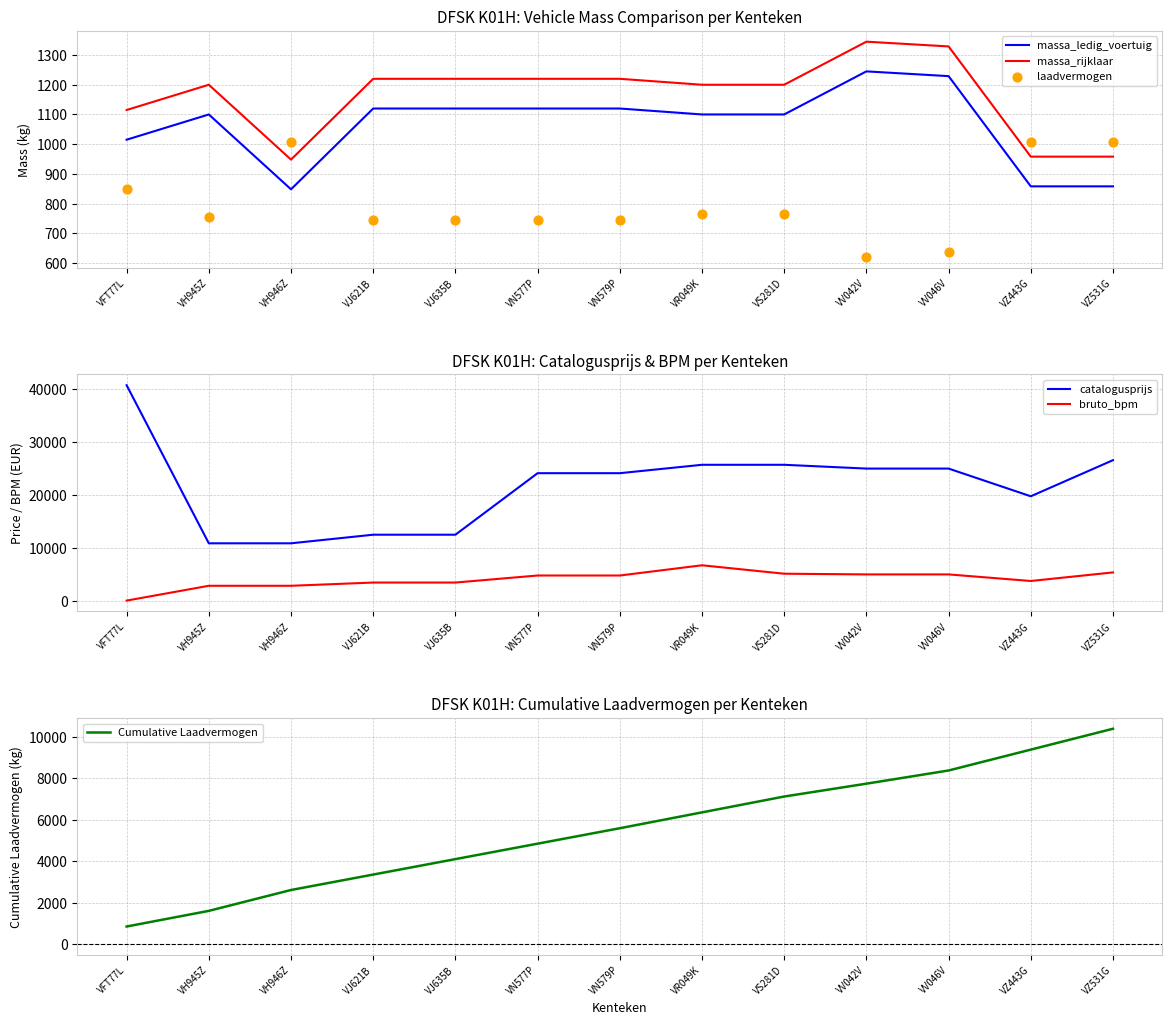

Which series reaches the maximum Y coordinate?

catalogusprijs